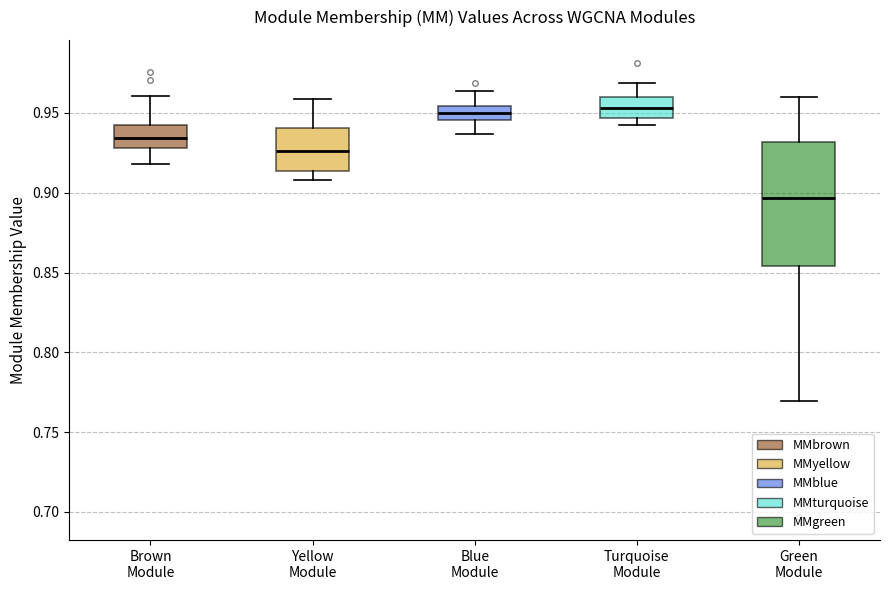

Reading left to right, read every box against the y-axis: the position of its median line, the range the box covers, and the ends of its whiskers. The values are not printed on the chart, so give them approximately, as read against the axis.

Brown Module: median 0.935, box 0.930 to 0.945, whiskers 0.920 to 0.960
Yellow Module: median 0.925, box 0.915 to 0.940, whiskers 0.910 to 0.960
Blue Module: median 0.950, box 0.945 to 0.955, whiskers 0.935 to 0.965
Turquoise Module: median 0.955, box 0.945 to 0.960, whiskers 0.945 (just below the box's lower edge) to 0.970
Green Module: median 0.895, box 0.855 to 0.930, whiskers 0.770 to 0.960